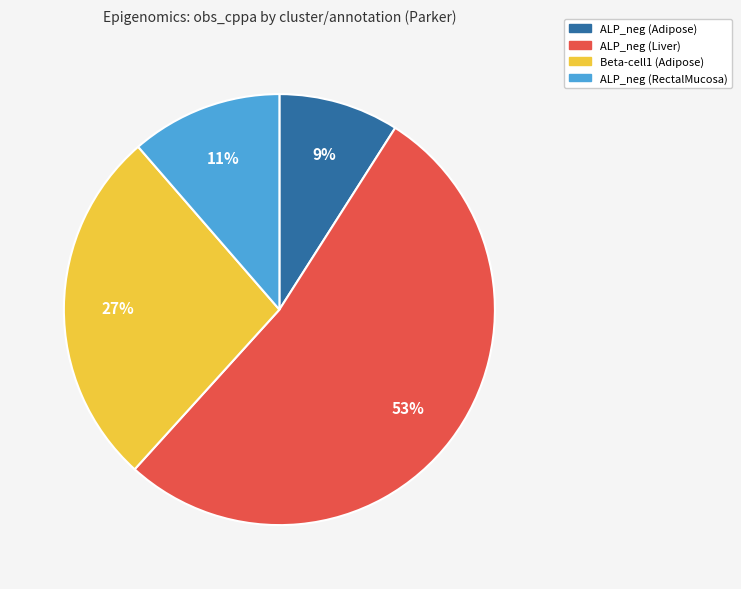

Rank the categories by value from highest to lowest.

ALP_neg (Liver), Beta-cell1 (Adipose), ALP_neg (RectalMucosa), ALP_neg (Adipose)